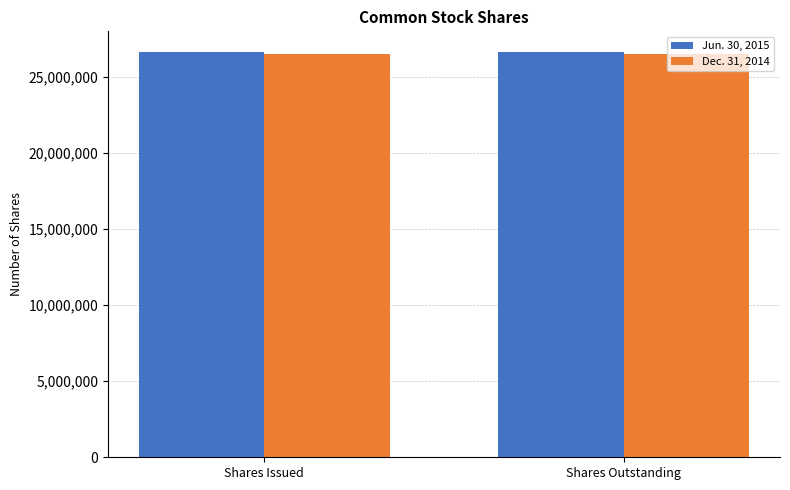

The Jun. 30, 2015 series shows 36996318 at Shares Issued. True or false?

False